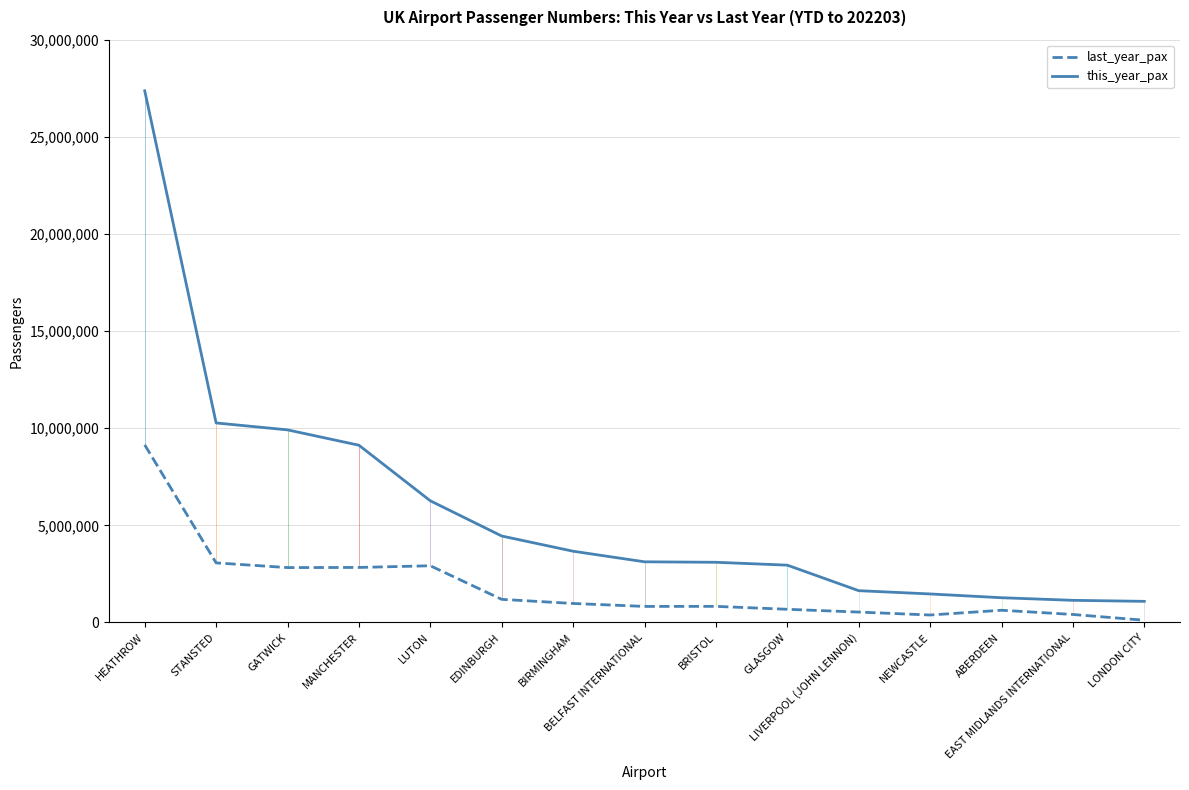

How many values in the last_year_pax (trend) series exceed 829448?

7